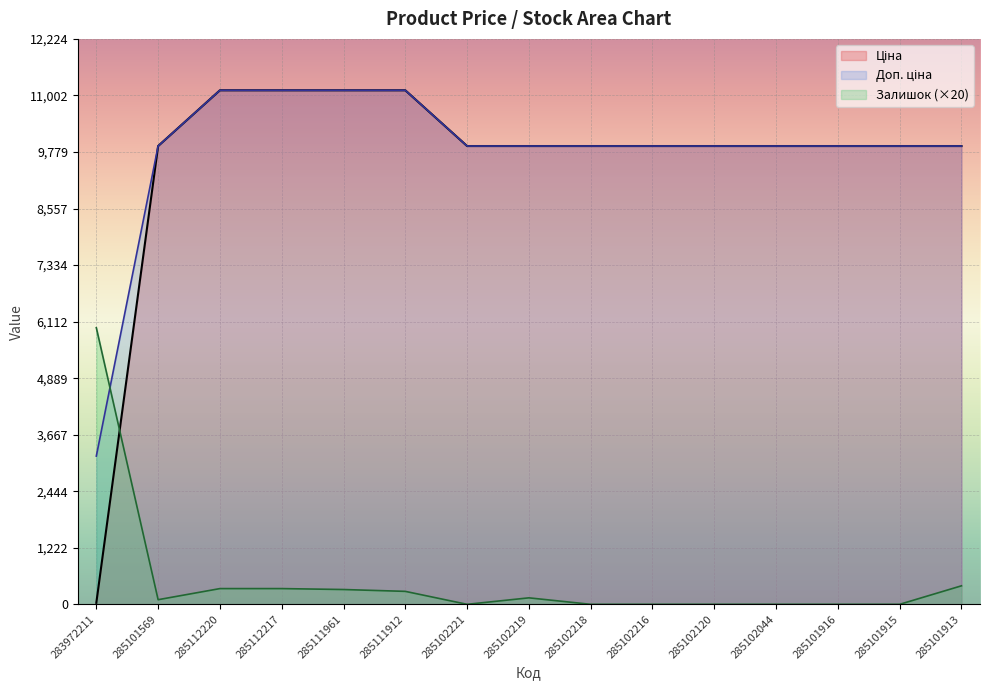

The Залишок series shows 0.0 at 285102120. True or false?

True